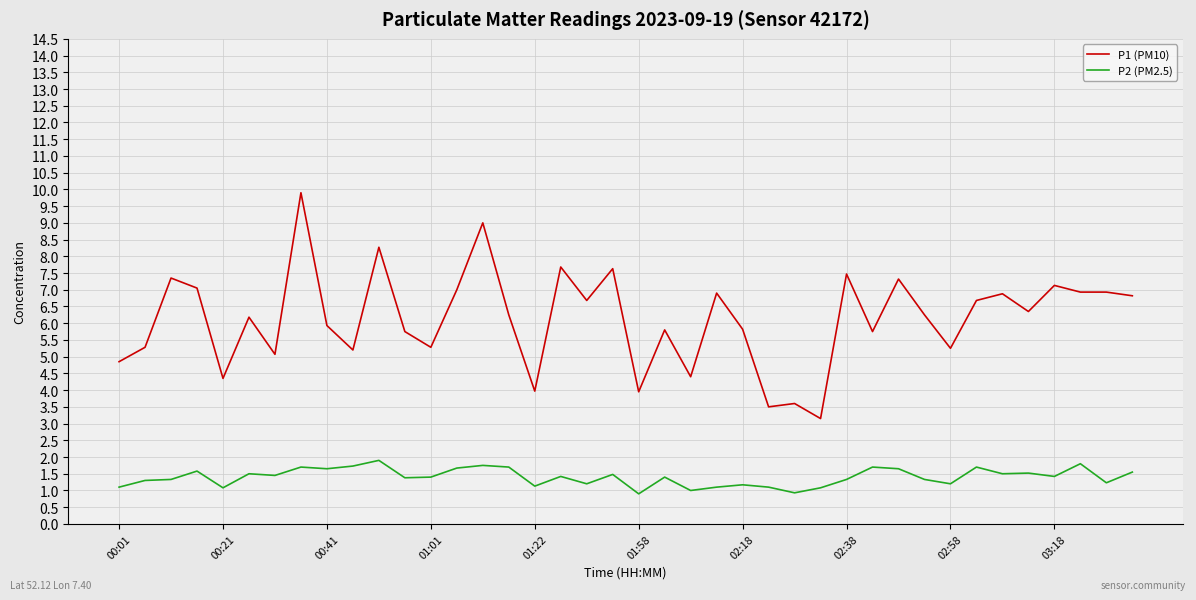

What is the maximum value shown in the chart?

9.9